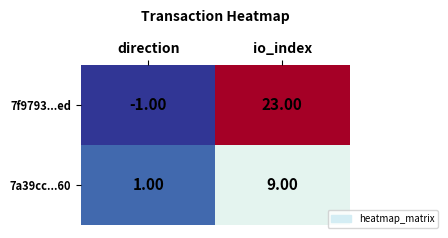

What is the spread (max minus min) of values at direction?

2